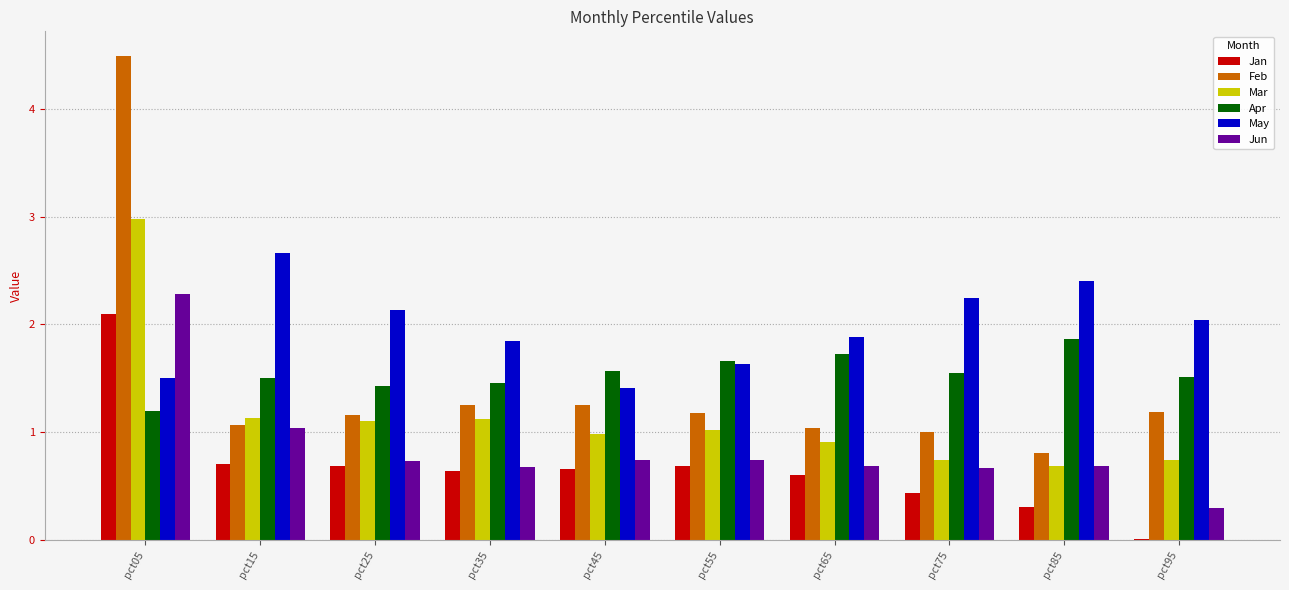

Which series changed the most between pct45 and pct55?

May